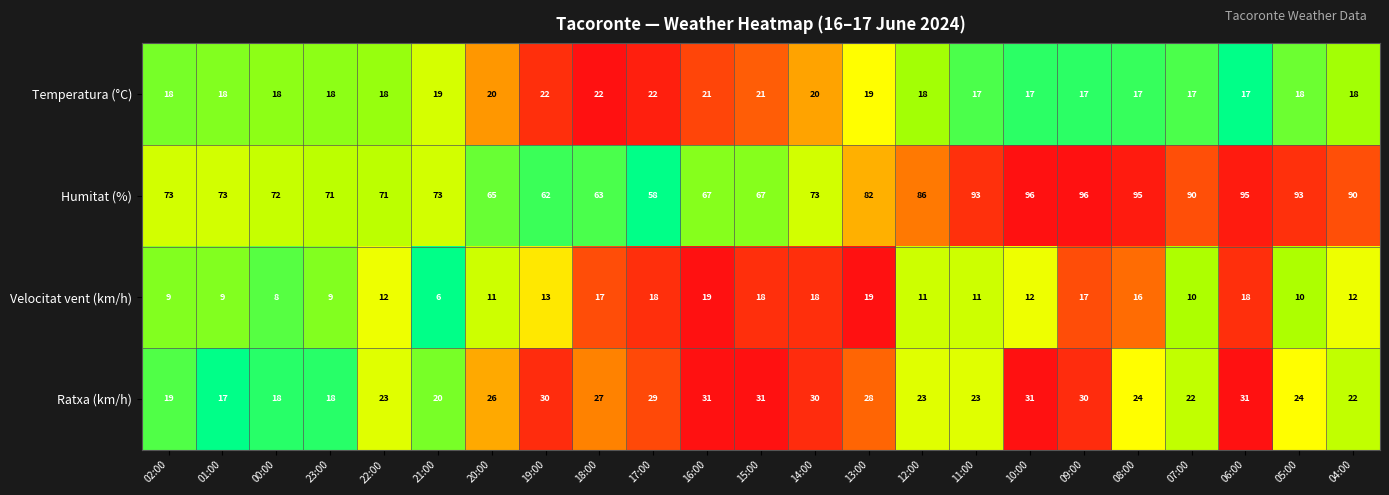

List the series in order of their peak value, lowest first.

Velocitat vent (km/h), Temperatura (°C), Ratxa (km/h), Humitat (%)